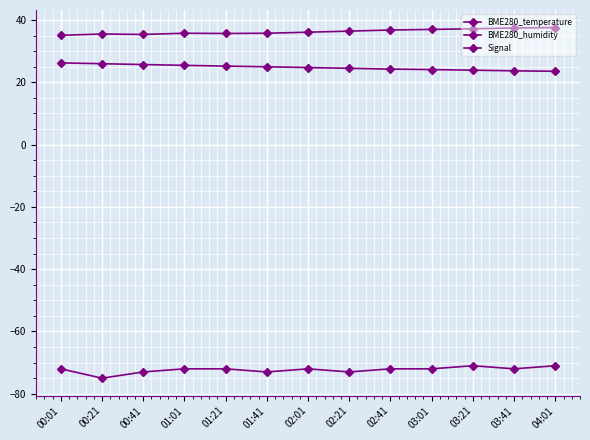

Is the value of BME280_temperature at 02:21 greater than the value of BME280_humidity at 03:21?

No